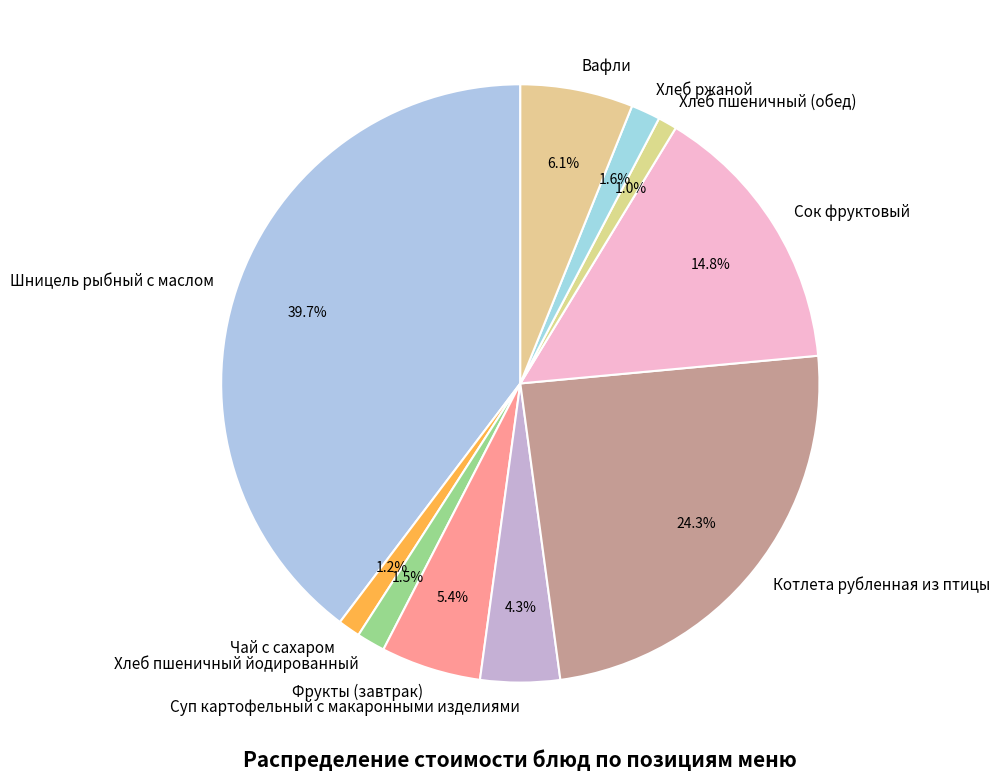

How many segments does this pie chart have?

10